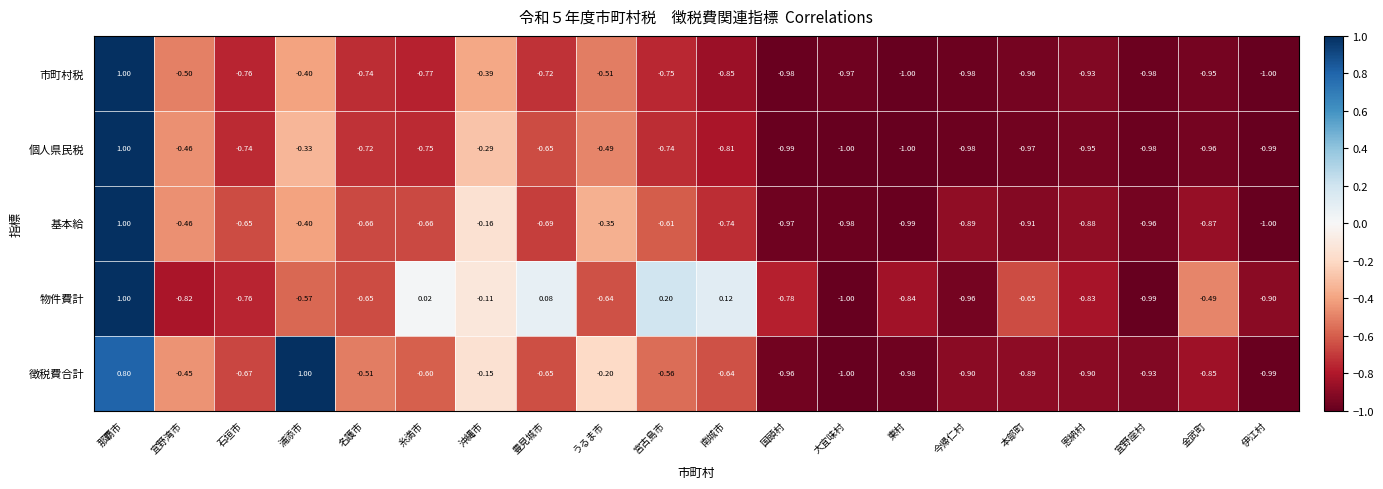

Is the value of 市町村税 at 大宜味村 greater than the value of 物件費計 at 恩納村?

No